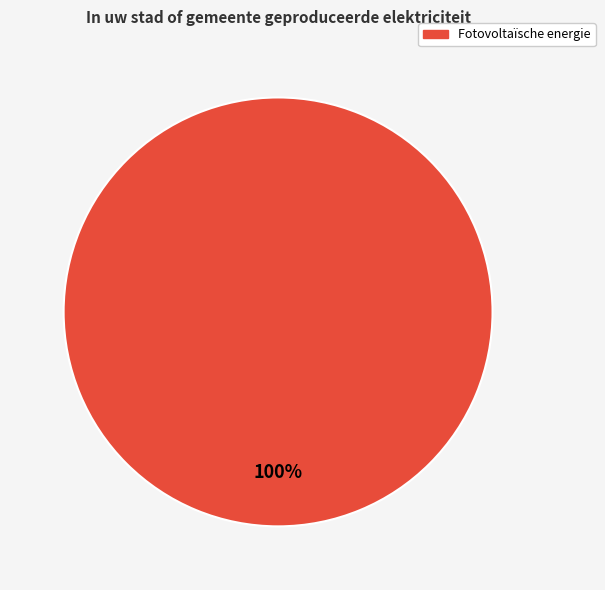

Count the number of slices in the pie.

1